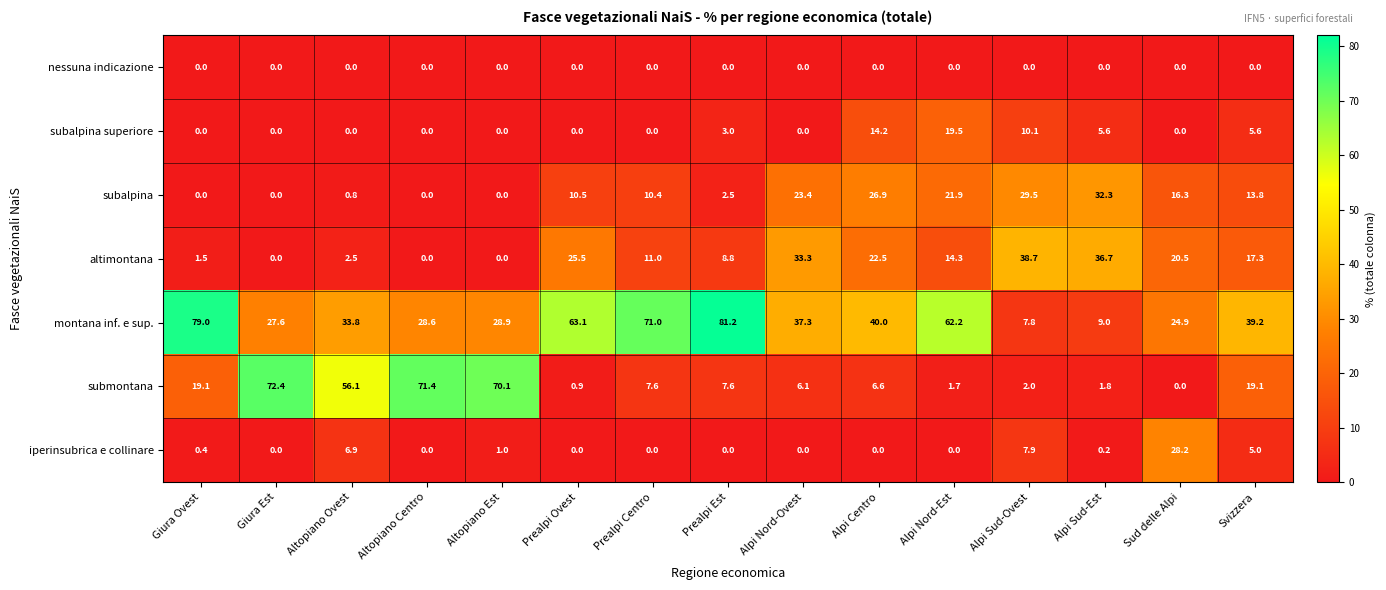

The value of altimontana at Alpi Nord-Est is 14.3. True or false?

True